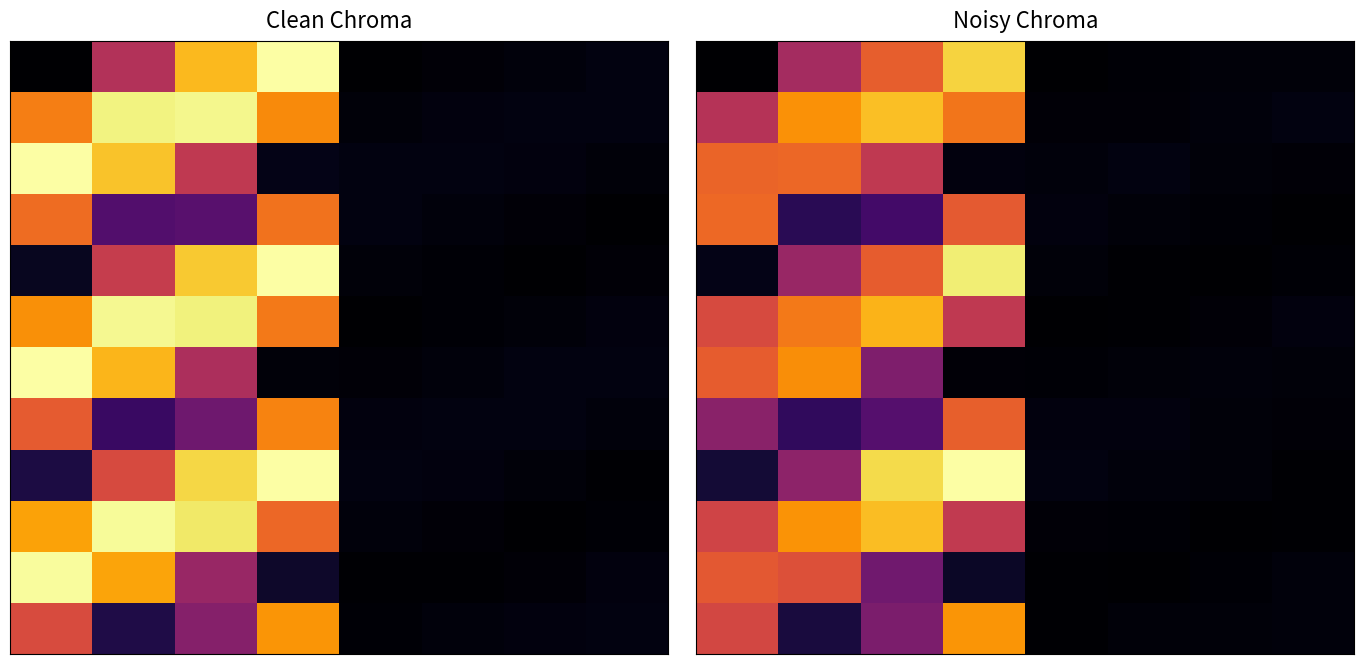

At which category is the sum across all series the highest?

3